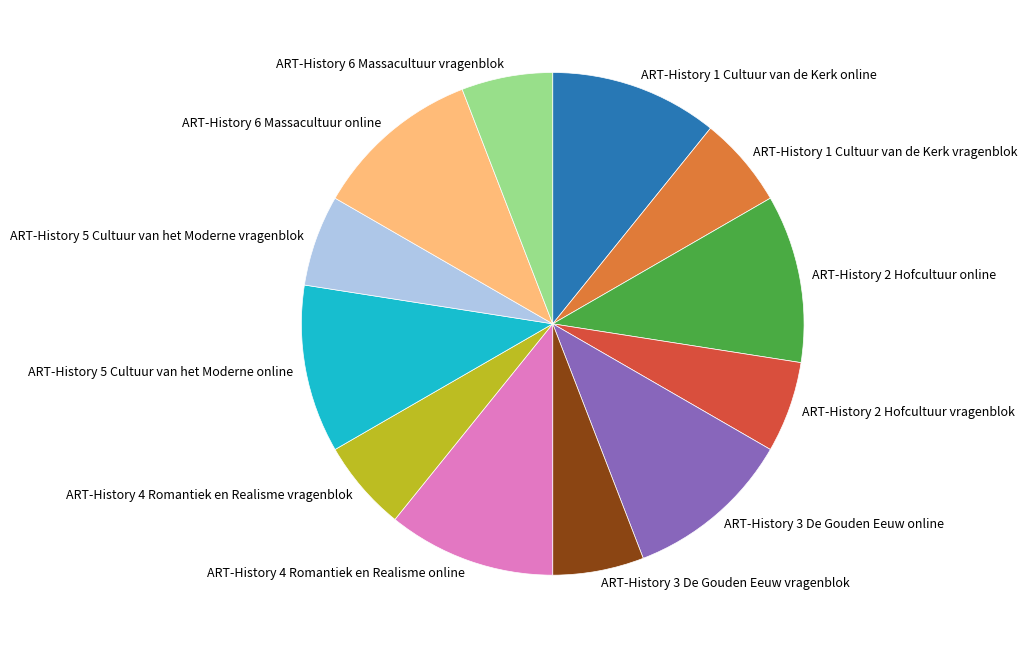

Which has a higher value, ART-History 3 De Gouden Eeuw online or ART-History 5 Cultuur van het Moderne vragenblok?

ART-History 3 De Gouden Eeuw online